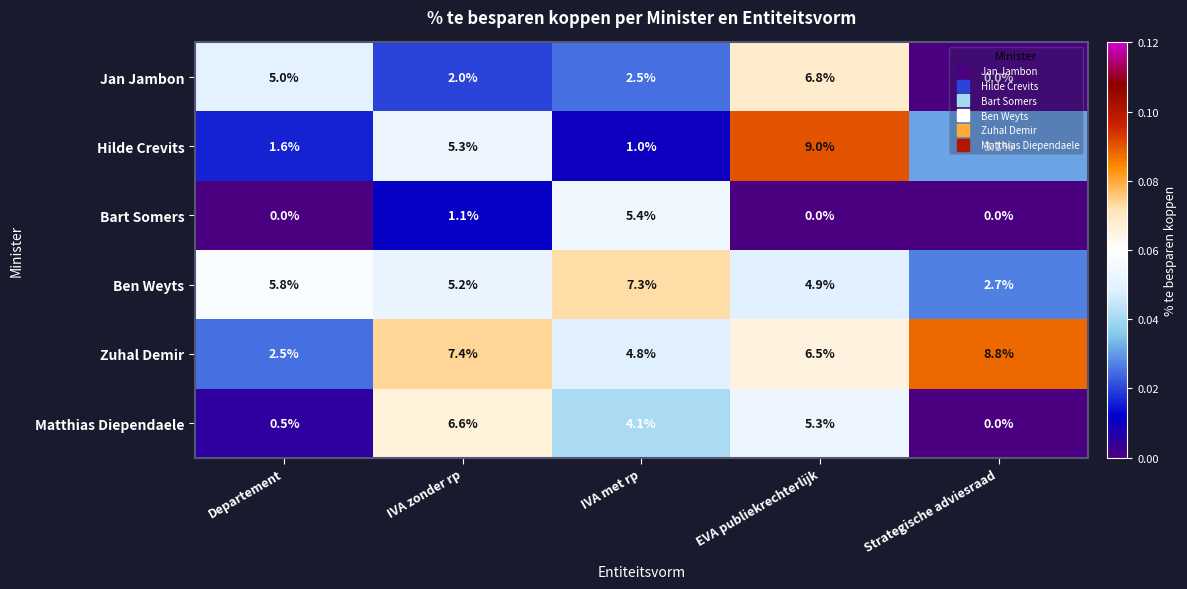

The Zuhal Demir series shows 4.2 at Departement. True or false?

False